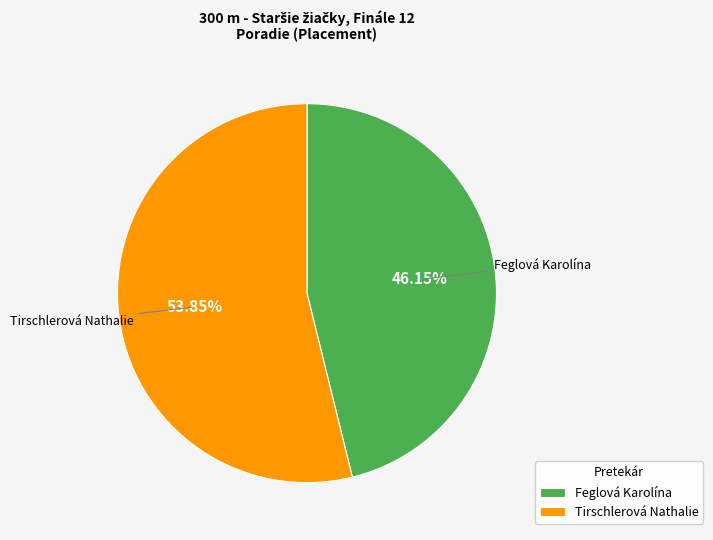

Is it true that Feglová Karolína is 46% of the pie?

True